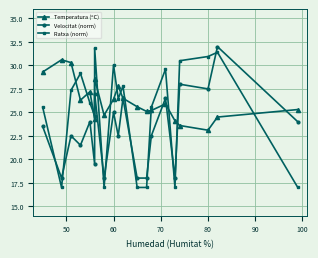

What is the greatest value displayed?

32.0